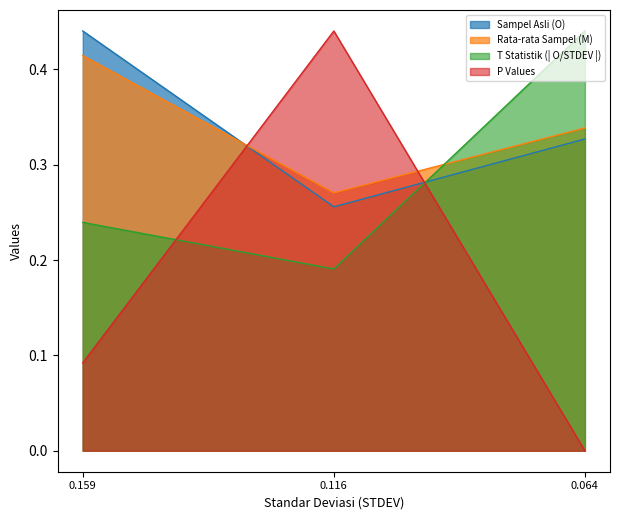

What is the maximum value shown in the chart?

0.4